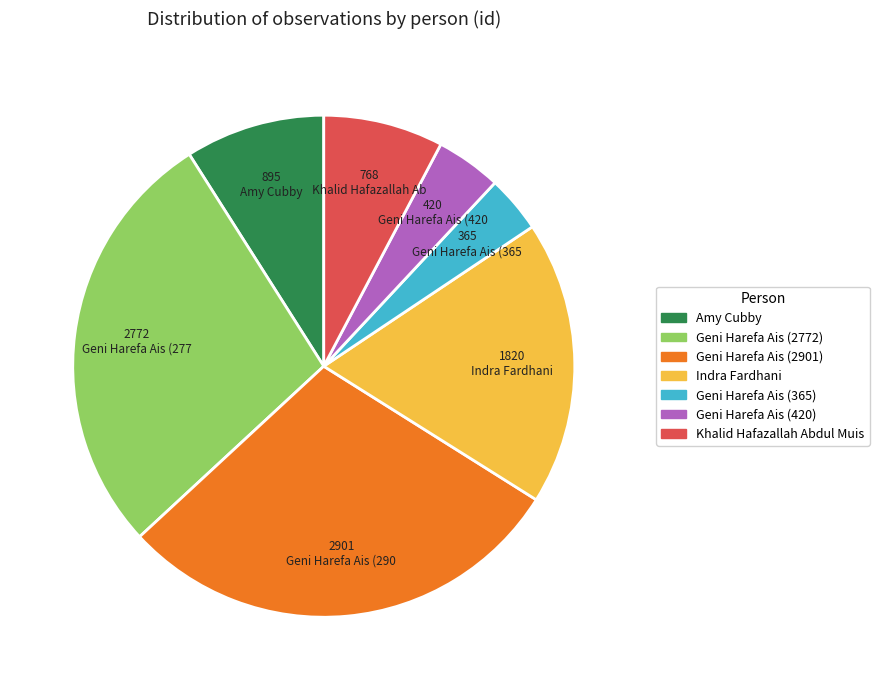

What is the ratio of the value at Geni Harefa Ais (365) to the value at Amy Cubby?

0.4